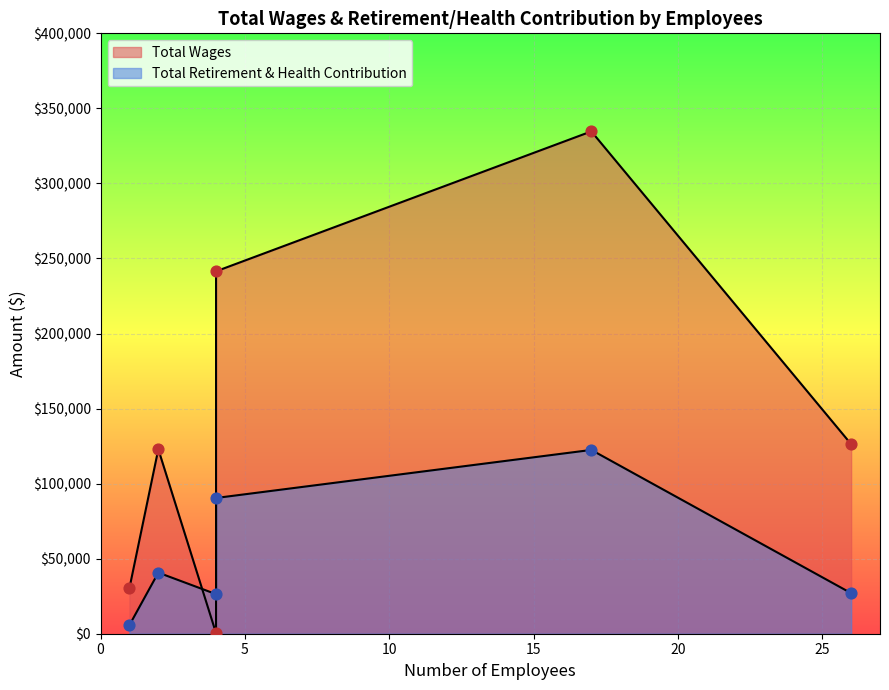

Which series reaches the minimum Y coordinate?

Total Wages